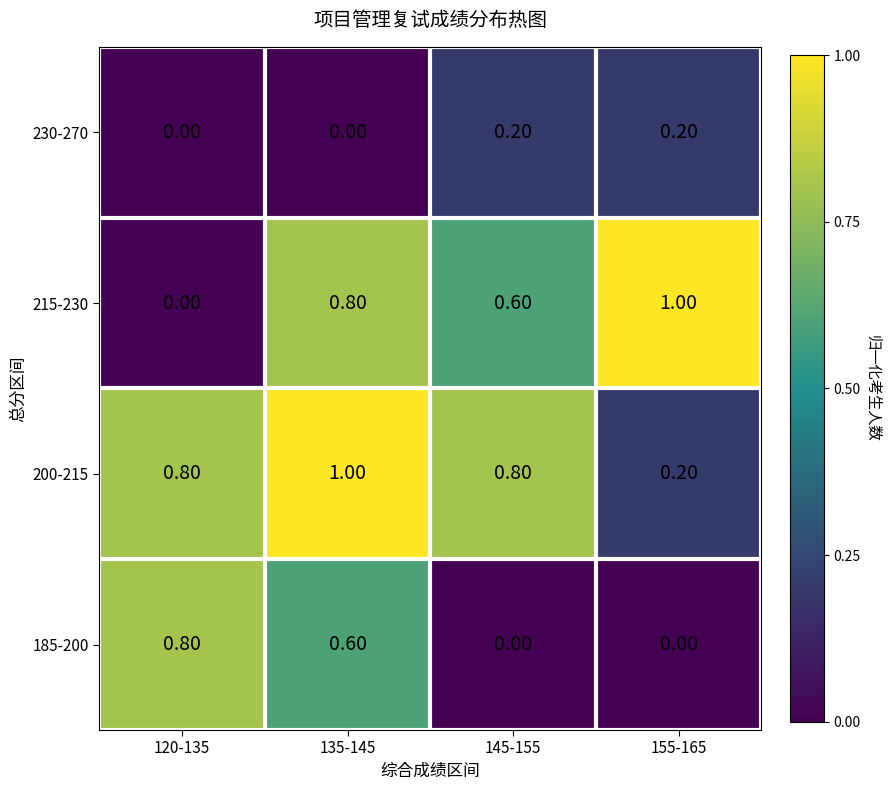

Which series has the largest range (max minus min)?

215-230